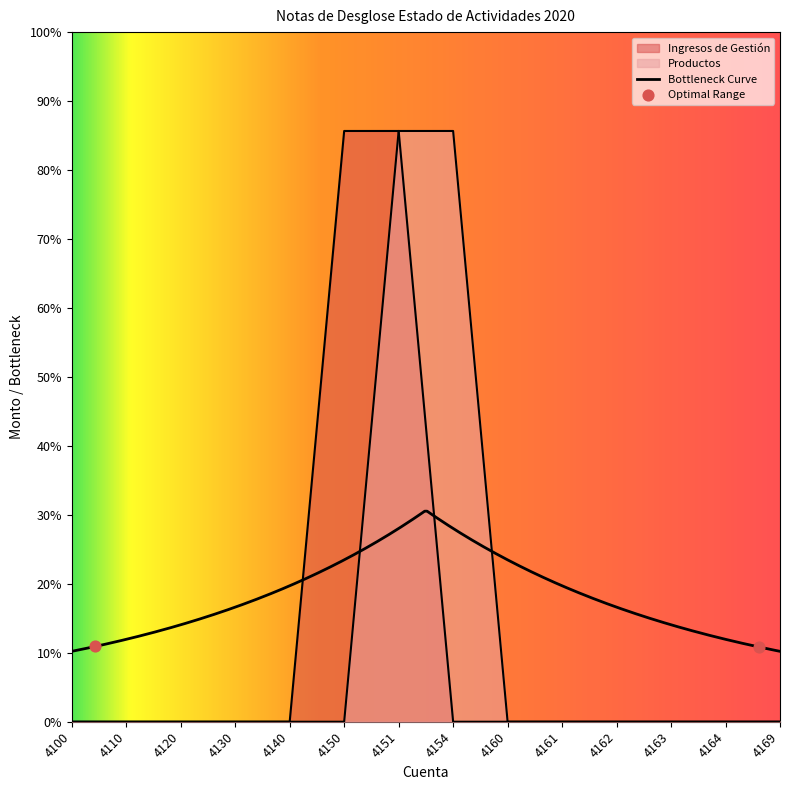

Which series has the widest spread of Y values?

Ingresos de Gestión